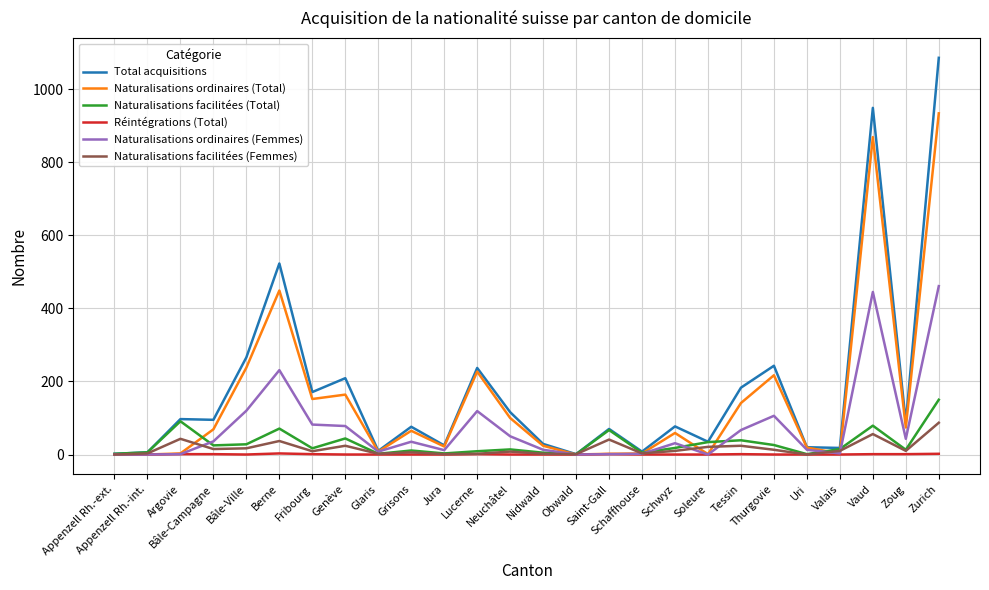

Which series changed the most between Argovie and Tessin?

Naturalisations ordinaires (Total)